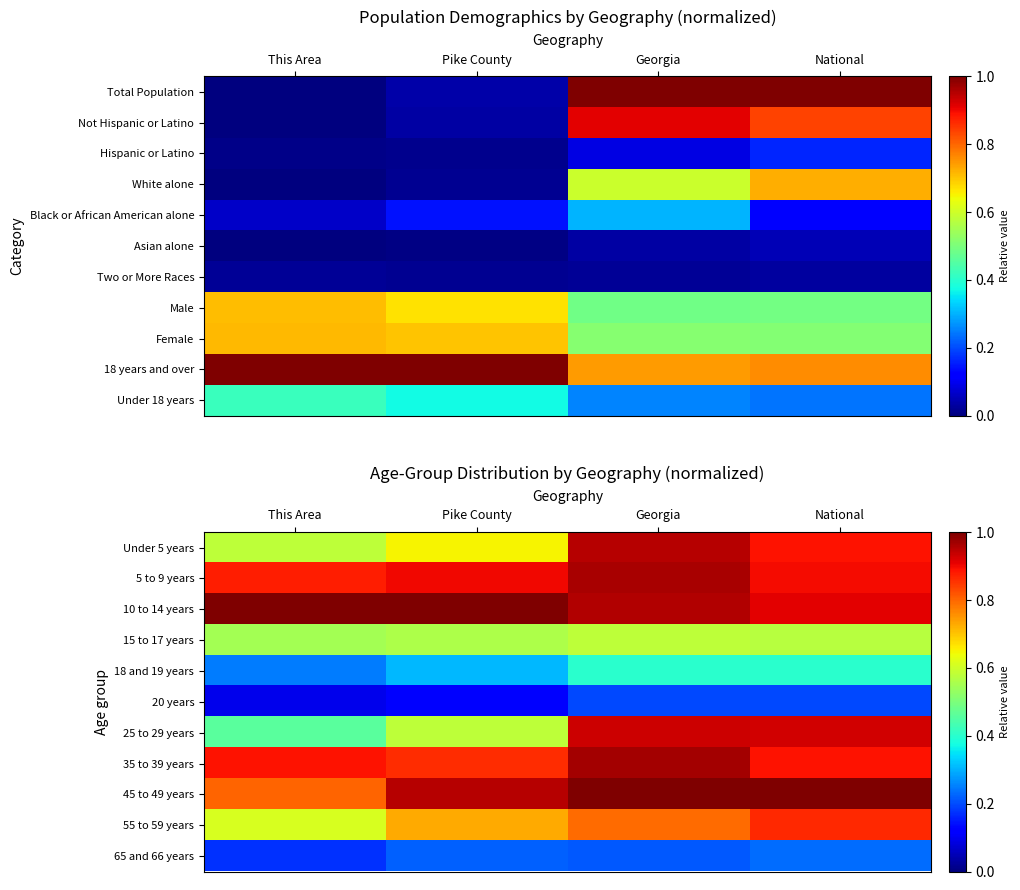

What is the spread (max minus min) of values at National?

0.8